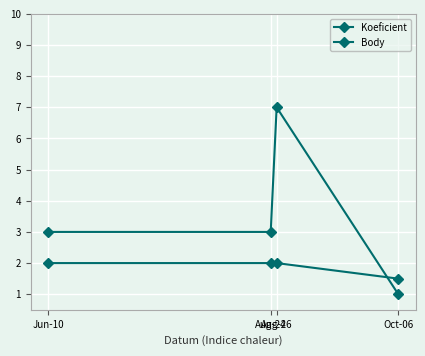

List the labels in order of Body value, largest first.

Jun-10, Aug-24, Aug-26, Oct-06